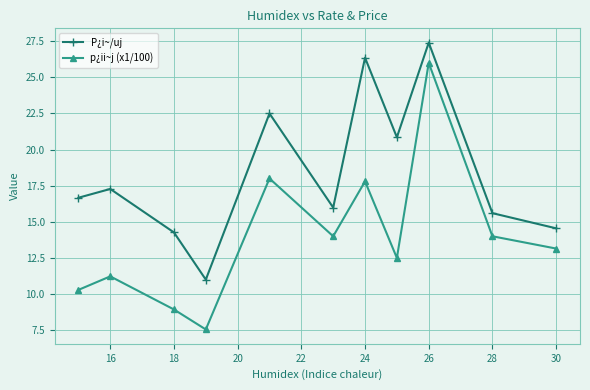

What is the value of the p¿ii~j (x1/100) point at the 10th from the left?

14.0